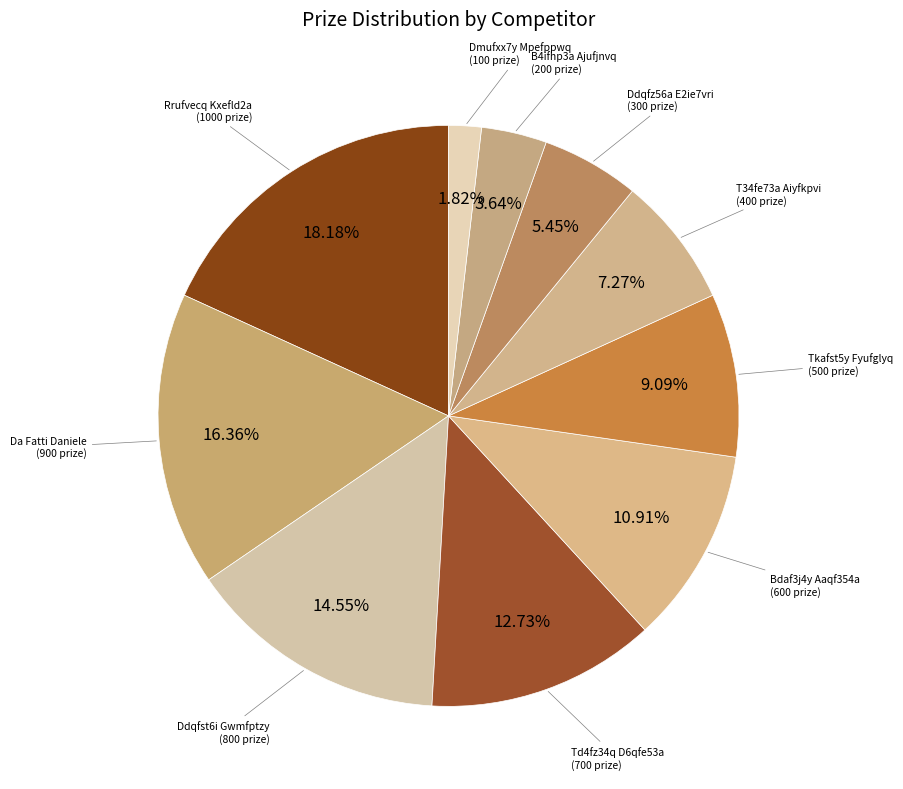

Does any single category account for the majority?

No